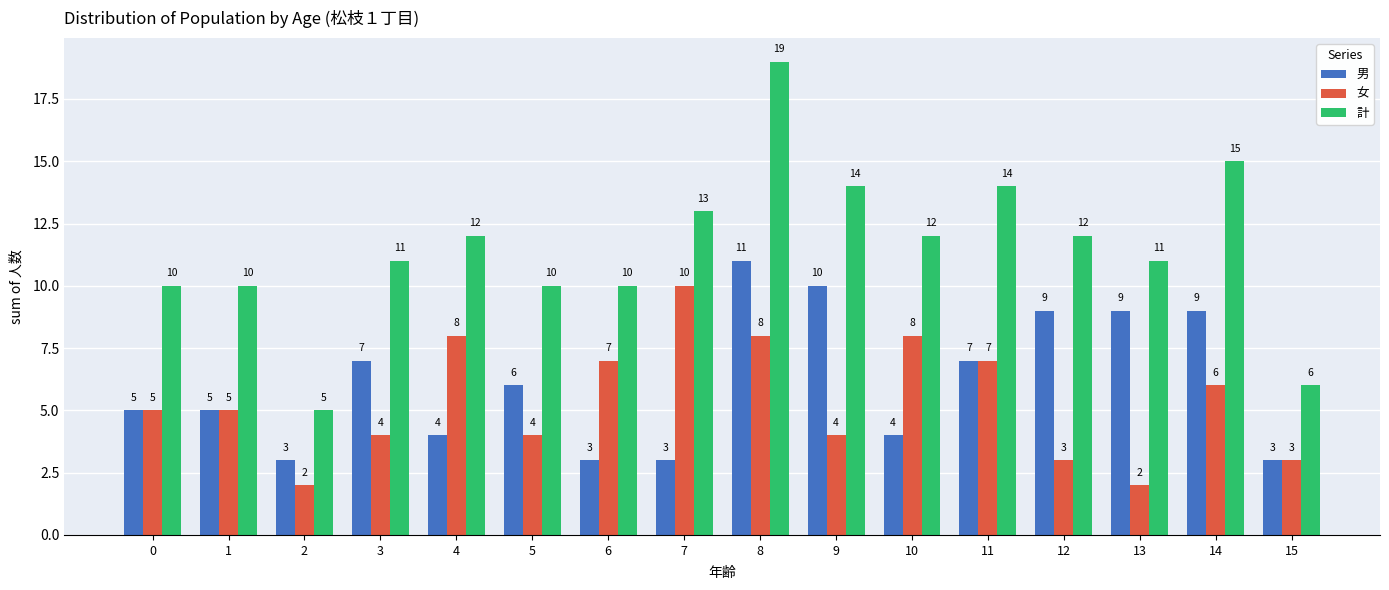

Reading left to right, extract all data points from this chart.

男: 0=5	1=5	2=3	3=7	4=4	5=6	6=3	7=3	8=11	9=10	10=4	11=7	12=9	13=9	14=9	15=3
女: 0=5	1=5	2=2	3=4	4=8	5=4	6=7	7=10	8=8	9=4	10=8	11=7	12=3	13=2	14=6	15=3
計: 0=10	1=10	2=5	3=11	4=12	5=10	6=10	7=13	8=19	9=14	10=12	11=14	12=12	13=11	14=15	15=6